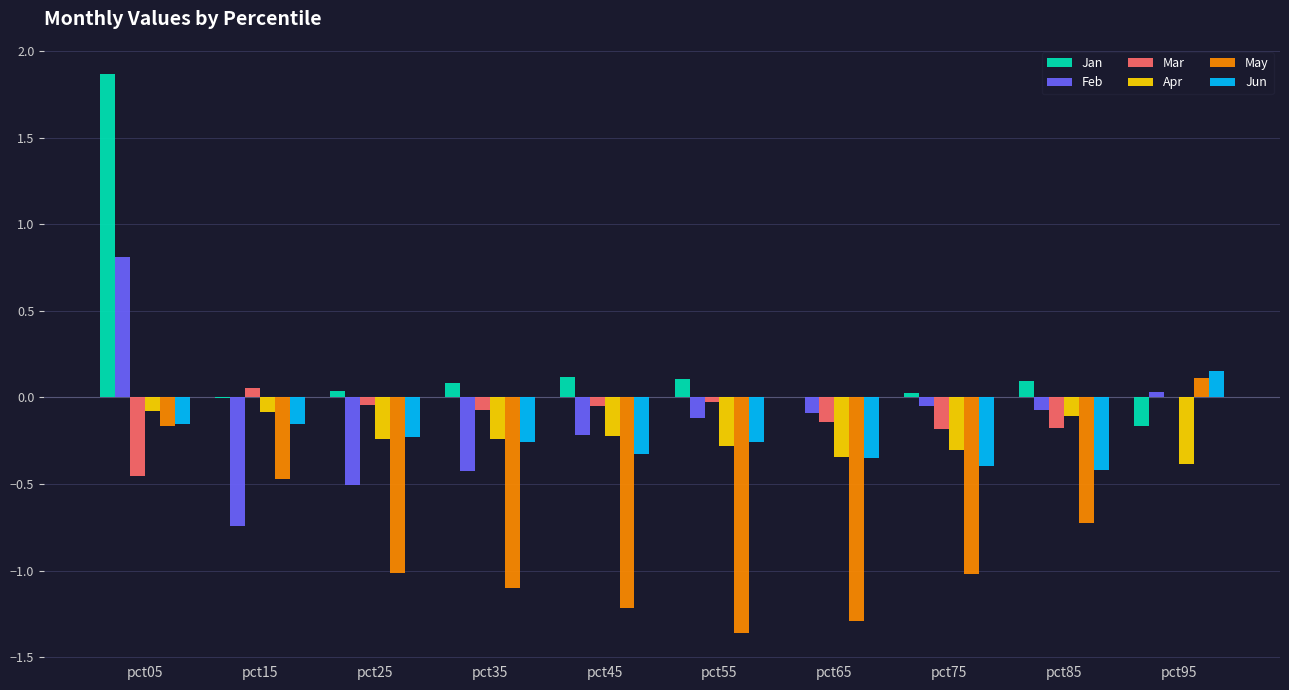

The Jun series shows -0.3 at pct35. True or false?

True